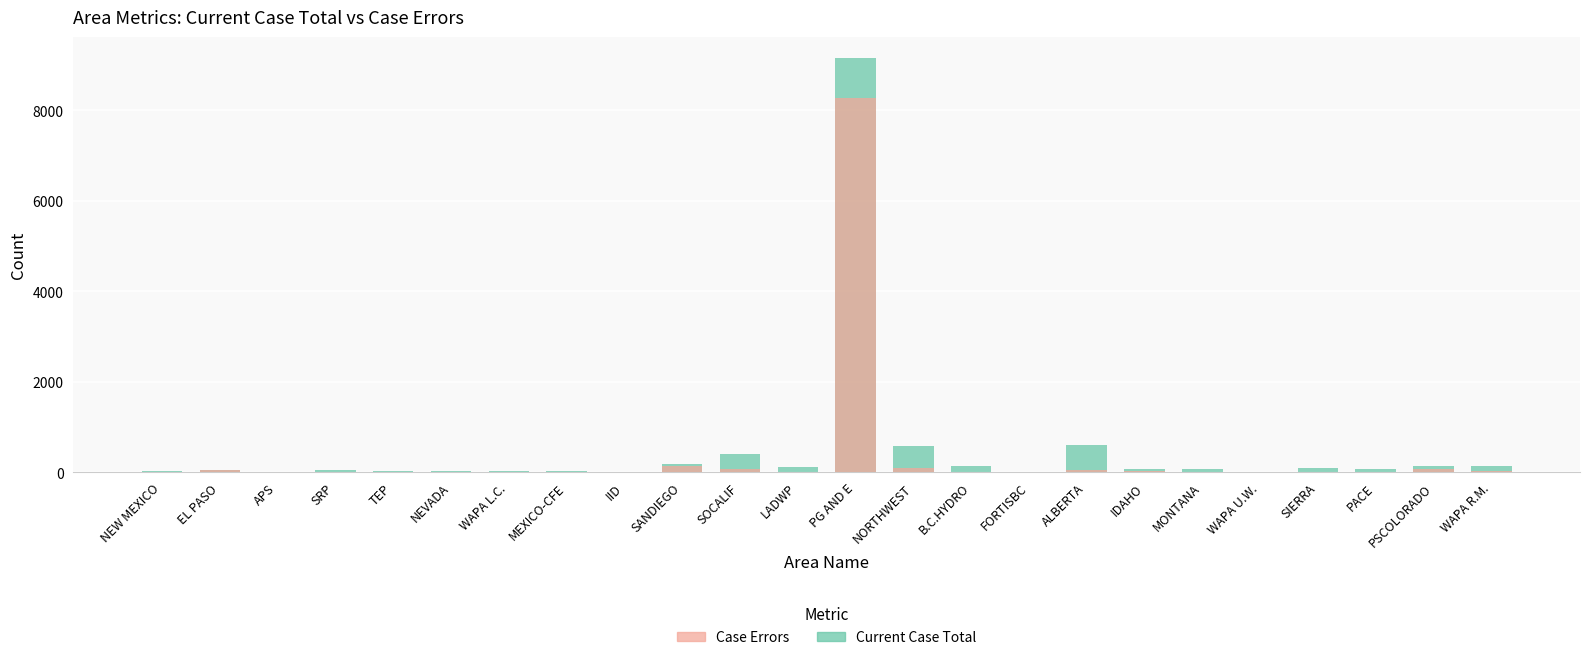

How many values in the Current Case Total series exceed 72?

11